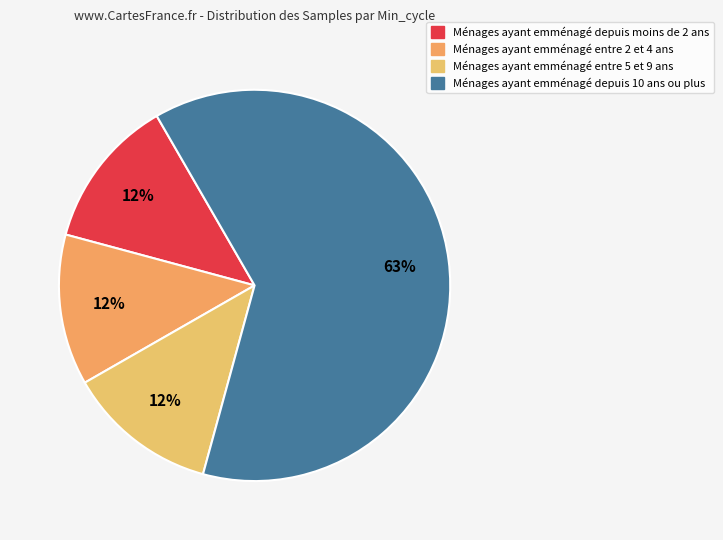

Is there a majority slice in this chart?

Yes